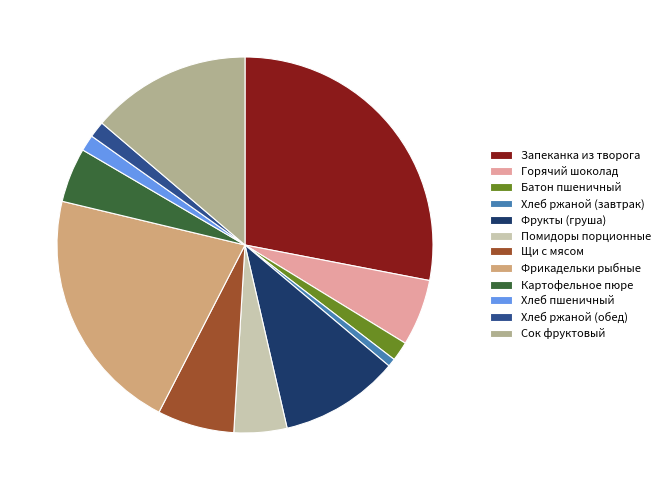

Is it true that Помидоры порционные is 5% of the pie?

True